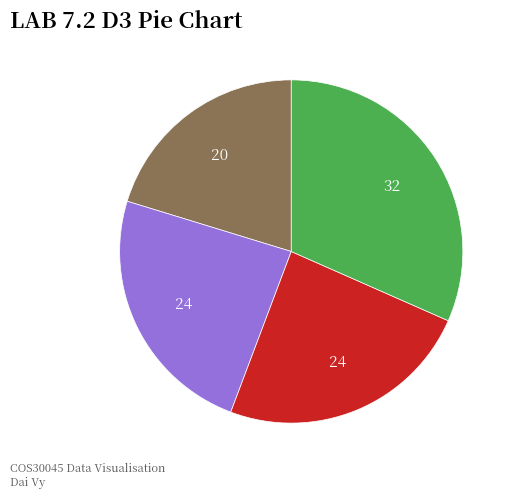

Does any single category account for the majority?

No